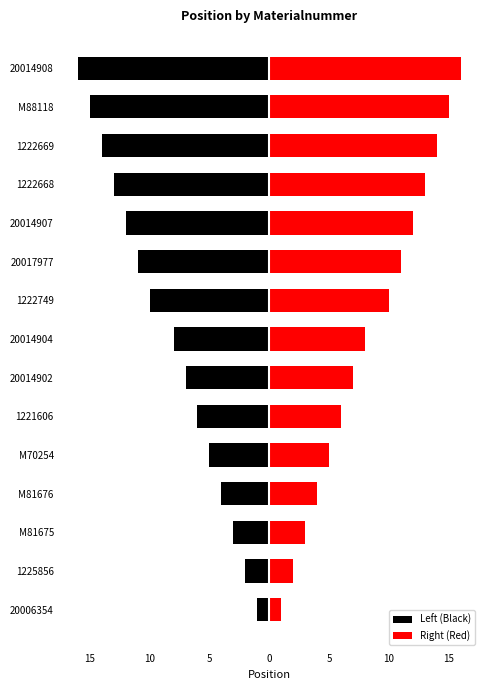

What is the difference between the Left (Black) values at M81676 and 20017977?

7